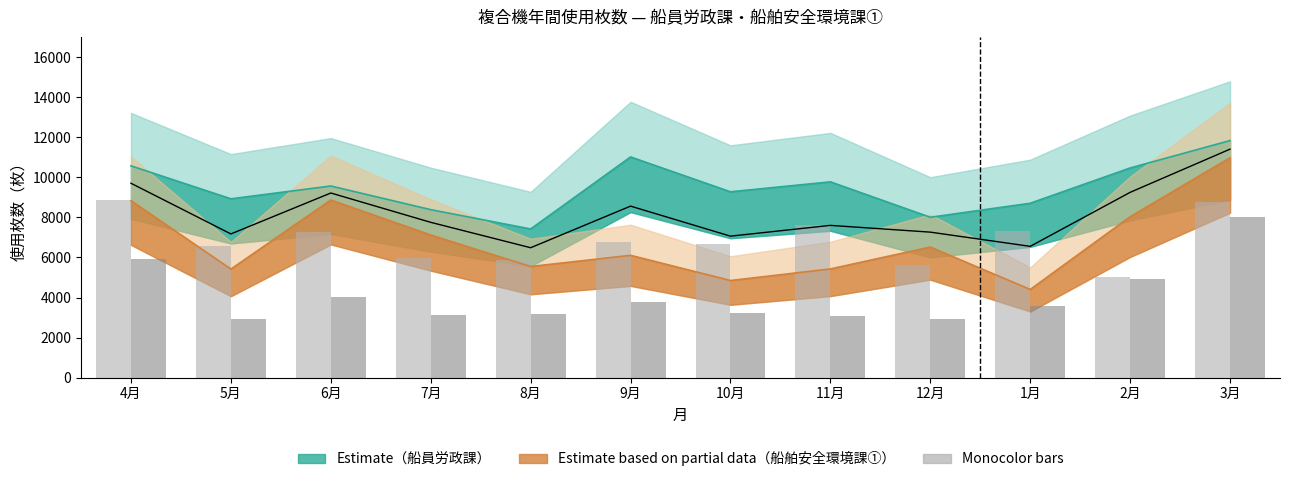

What is the total value across all series at 2月?

9928